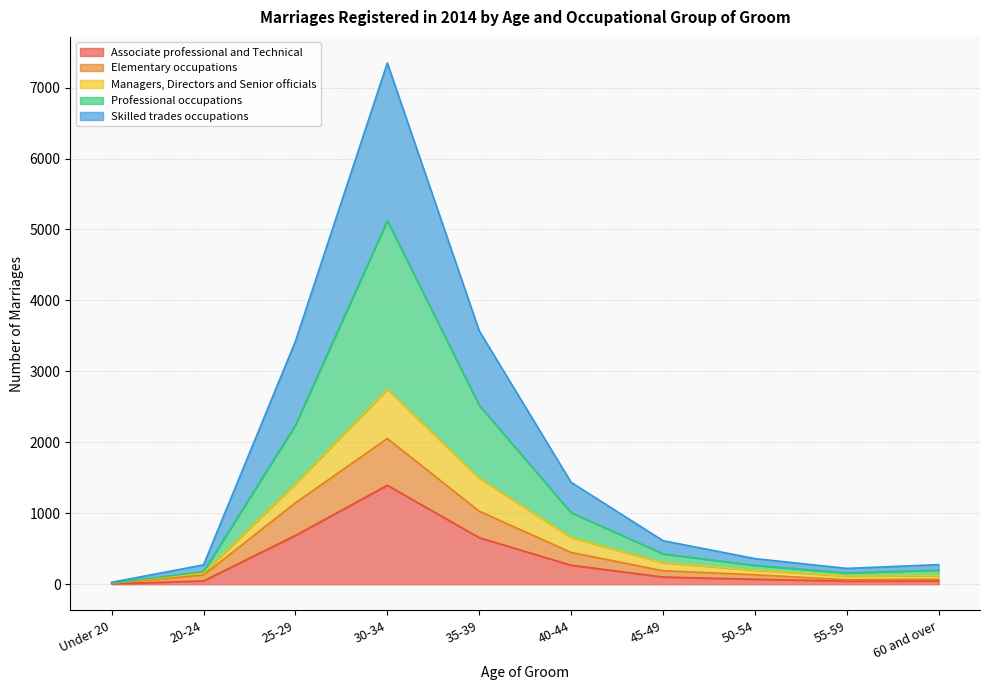

What are all the series names shown in the legend?

Associate professional and Technical, Elementary occupations, Managers, Directors and Senior officials, Professional occupations, Skilled trades occupations